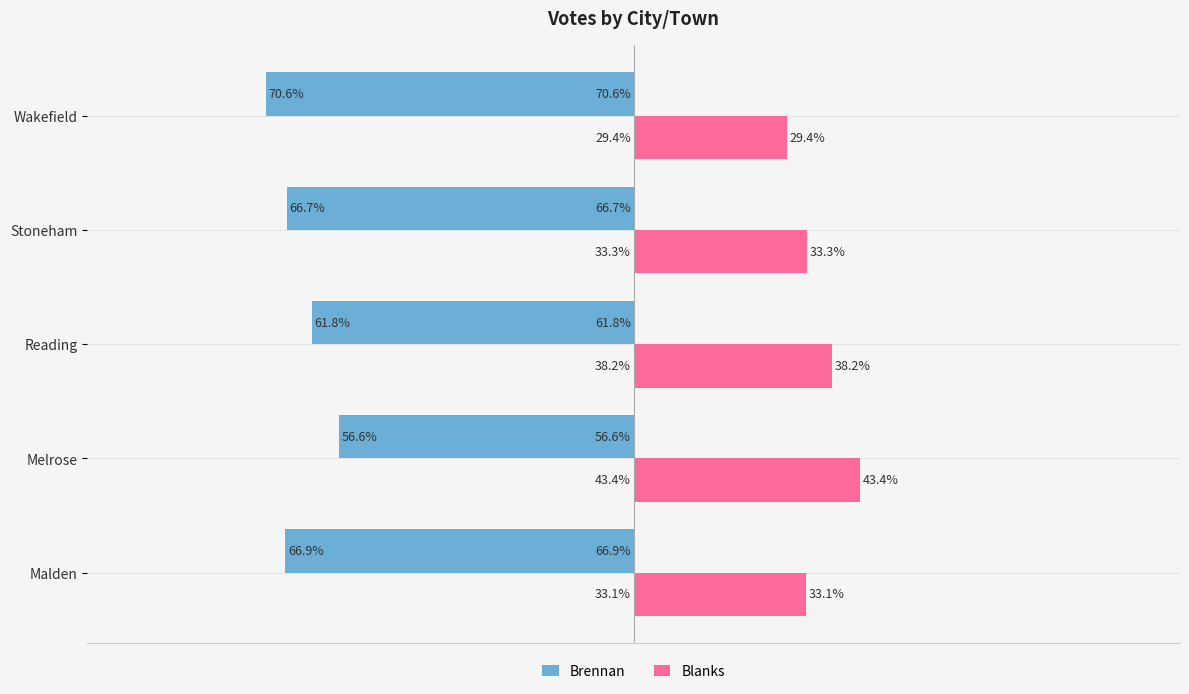

List the series in order of their peak value, highest first.

Blanks, Brennan